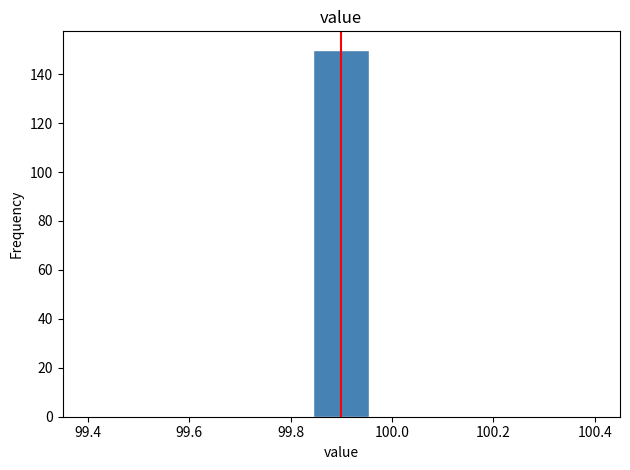

Reading left to right, list every bar in this chart as the range it spans on the x-axis followed by its height. Neither the bar edges nor the heights are printed on the chart, so give them approximately, as read against the axes.

99.40 to 99.52: 0
99.52 to 99.62: 0
99.62 to 99.74: 0
99.74 to 99.84: 0
99.84 to 99.96: 150
99.96 to 100.06: 0
100.06 to 100.18: 0
100.18 to 100.28: 0
100.28 to 100.40: 0